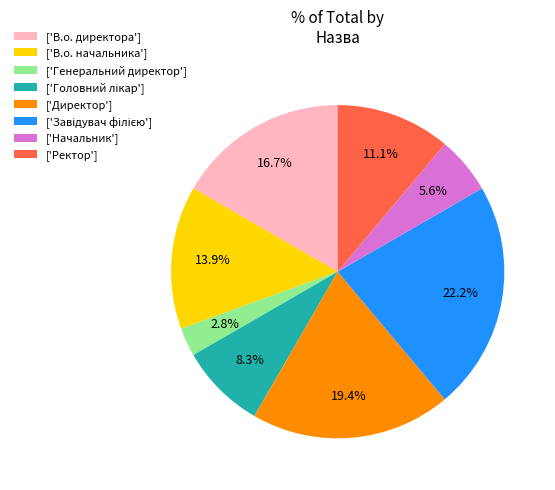

What is the smallest slice in the pie chart?

['Генеральний директор']